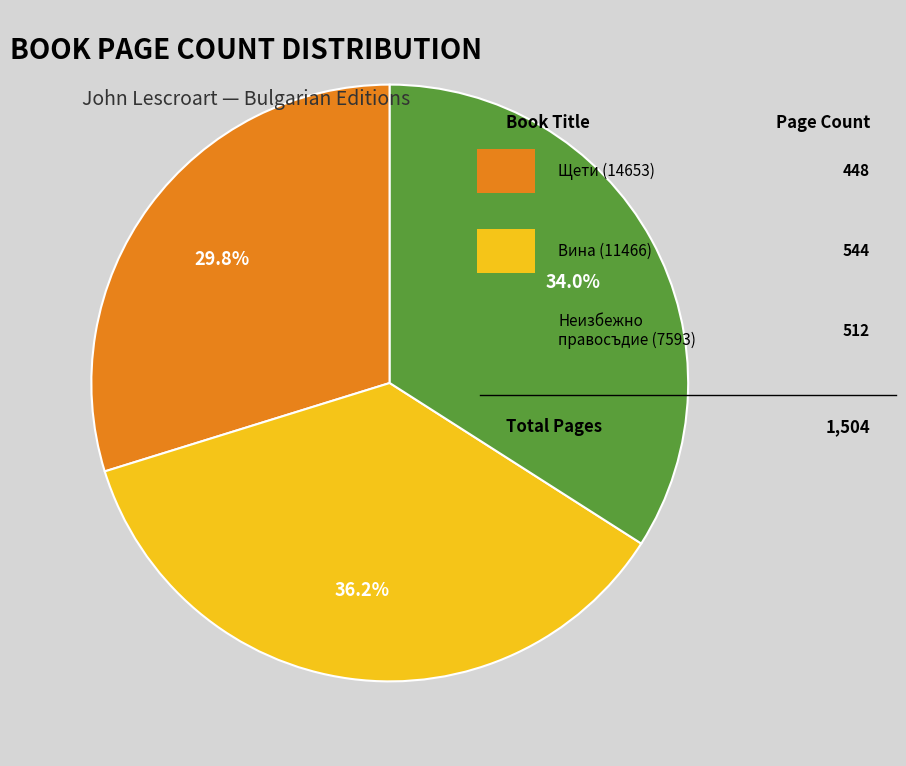

How many slices are in this pie chart?

3